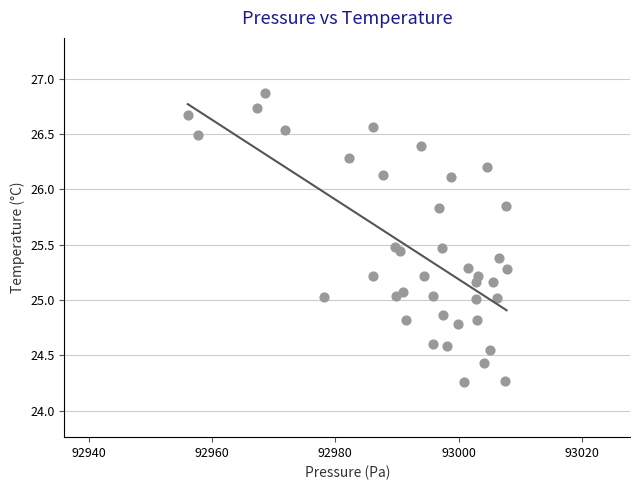

What is the range of Y values (max minus min)?

2.6